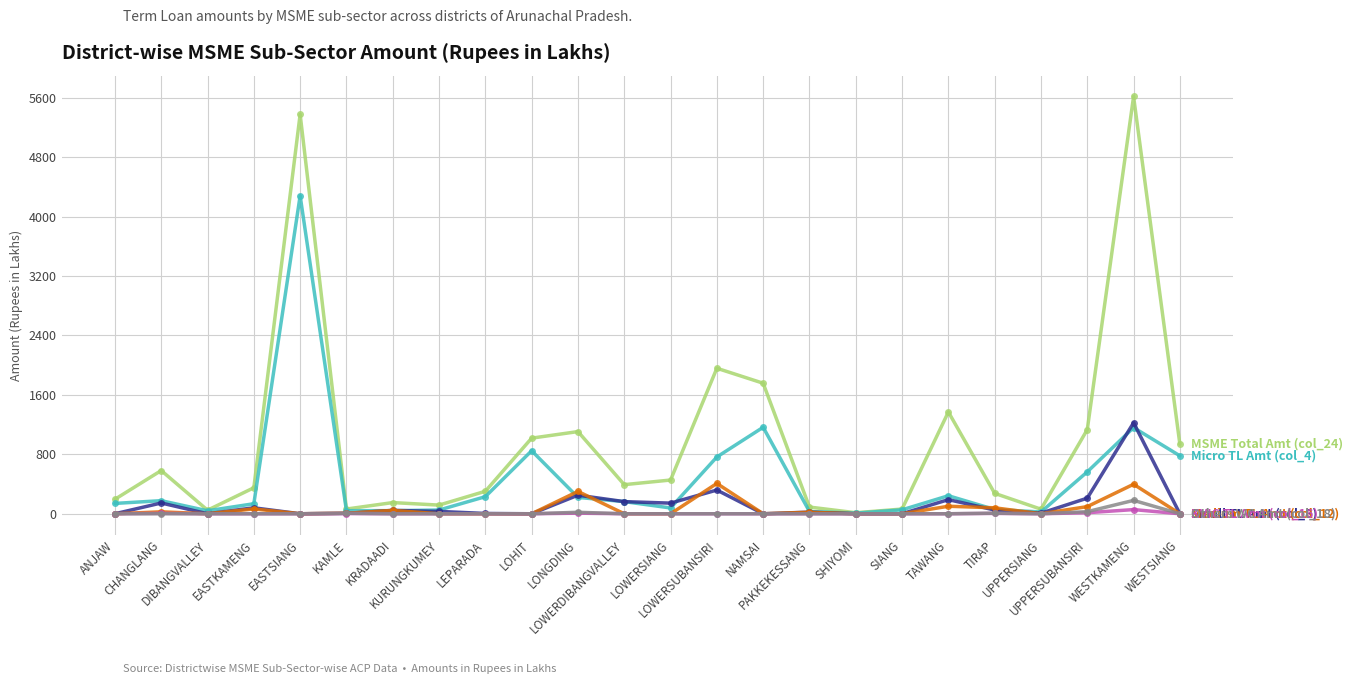

How many data points does each series have?

24